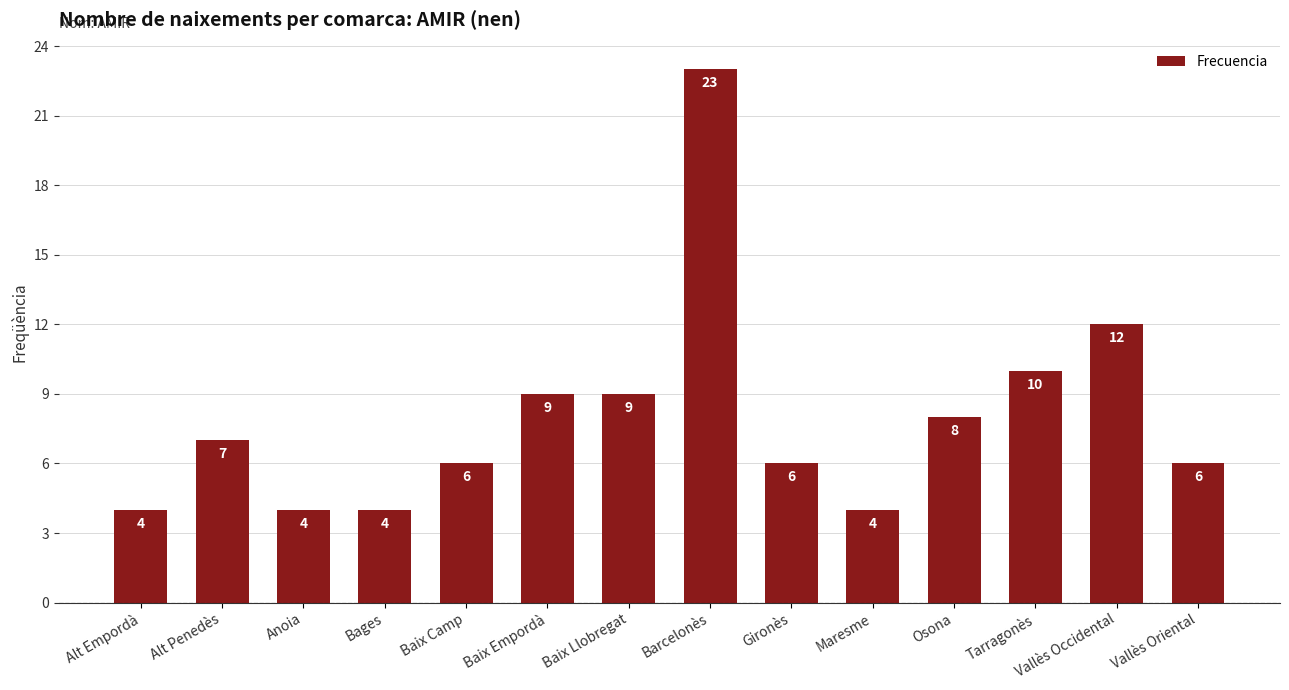

Count the number of categories in the chart.

14